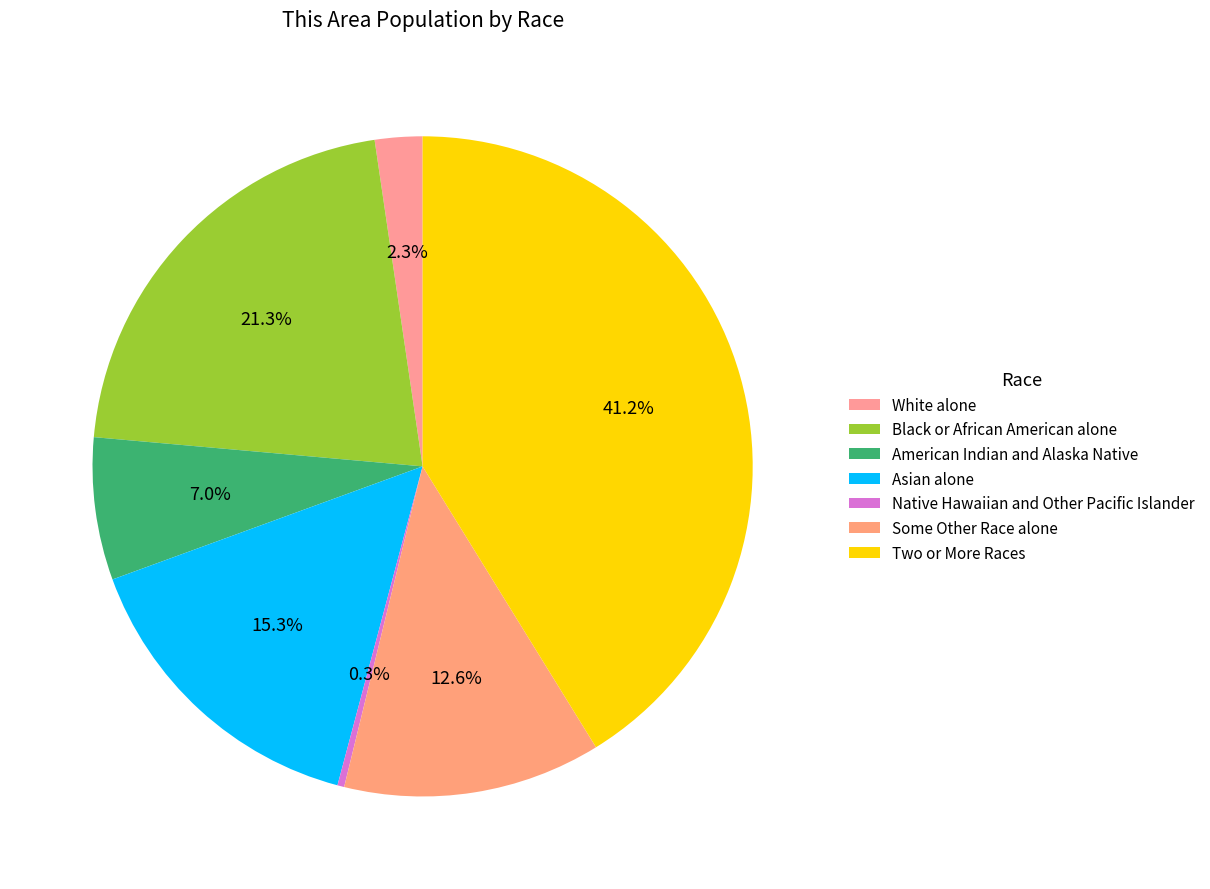

Count the number of slices in the pie.

7